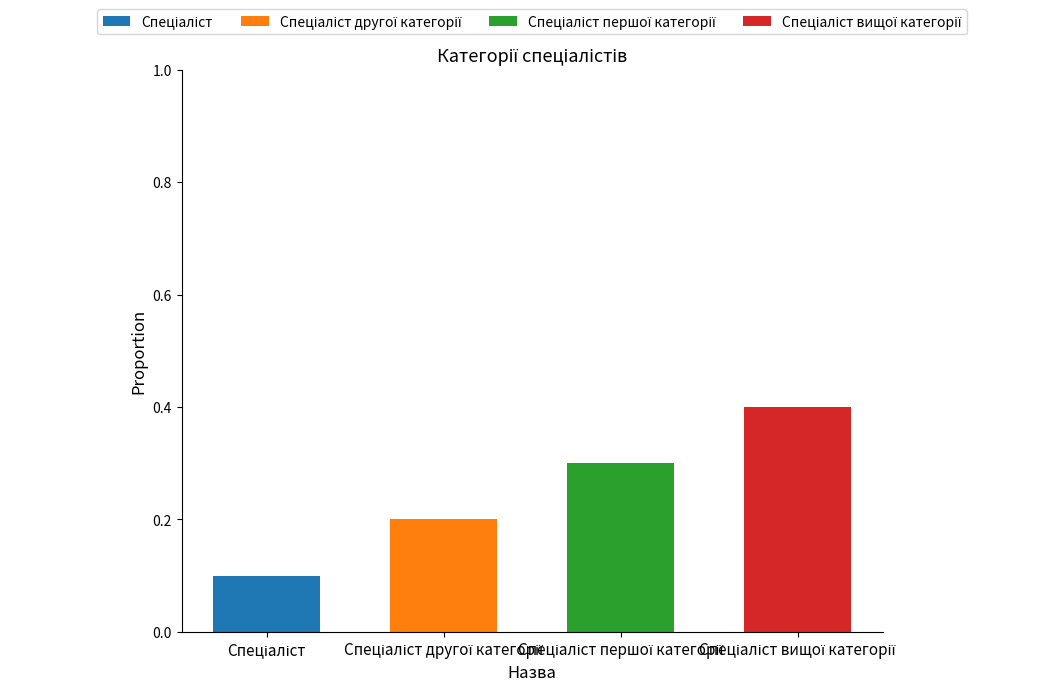

What is the total value across all series at Спеціаліст першої категорії?

0.3